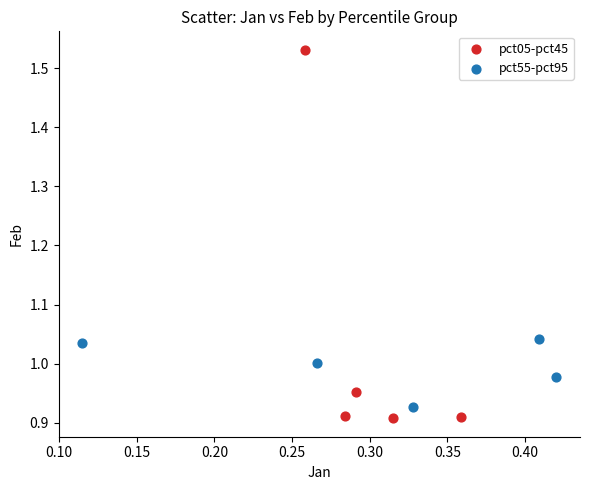

What are all the series names shown in the legend?

pct05-pct45, pct55-pct95